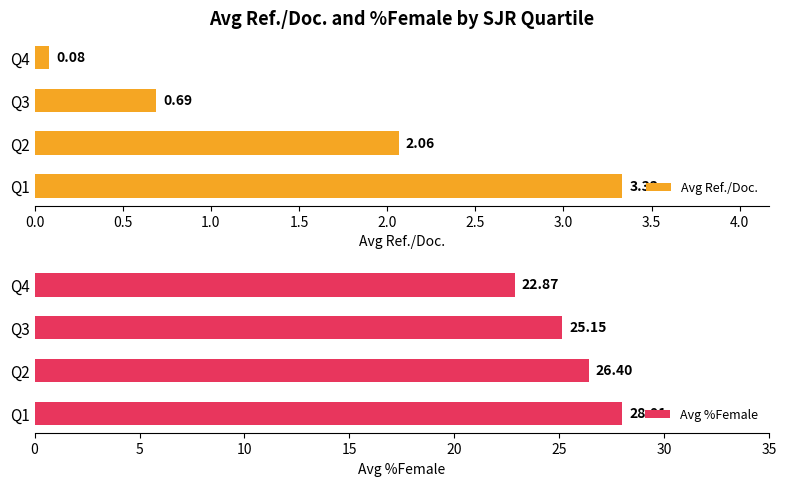

Count the number of data series in this chart.

2